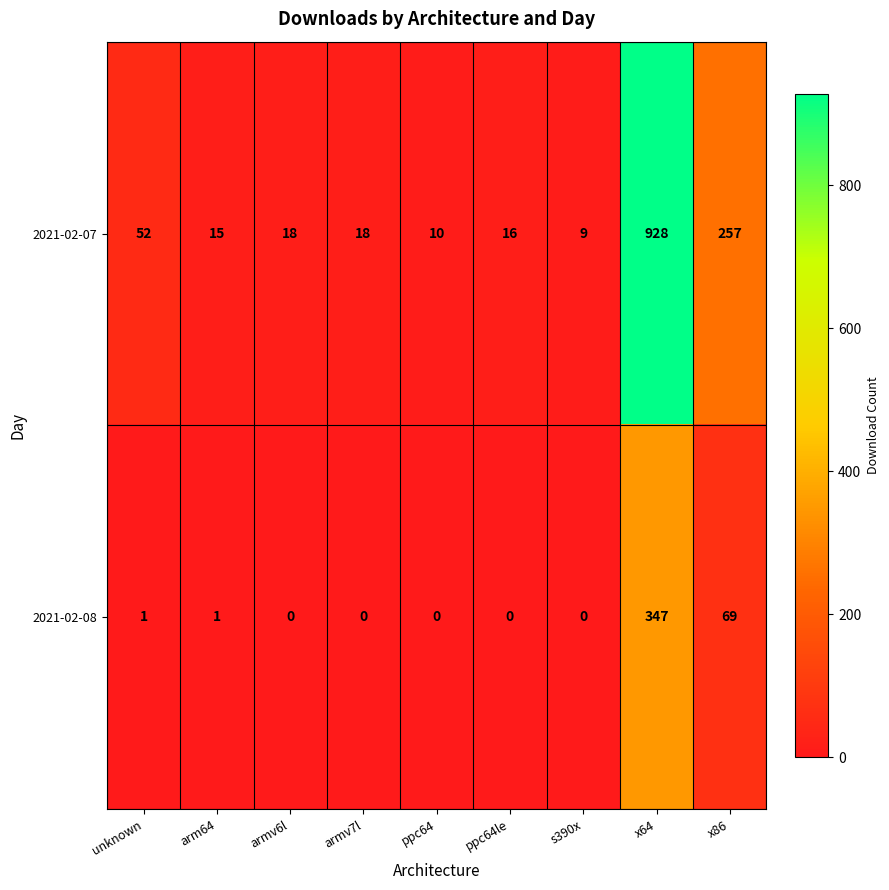

What is the difference between the maximum and minimum values in the 2021-02-07 series?

919